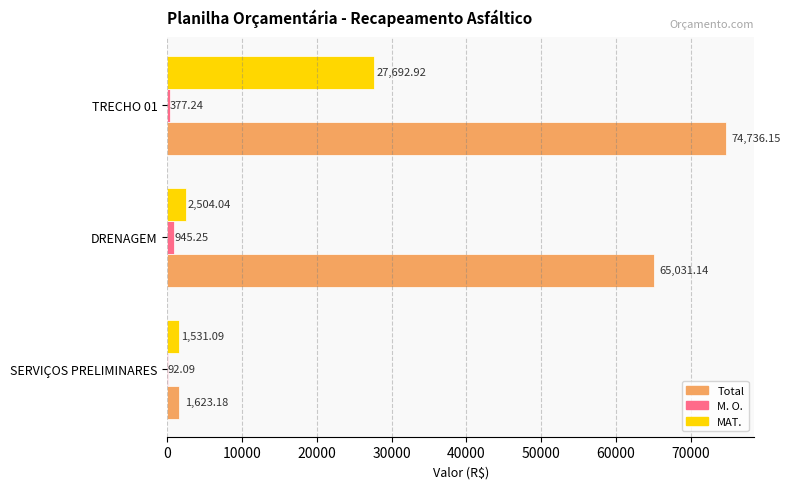

At which label is MAT. closest to 14612?

DRENAGEM